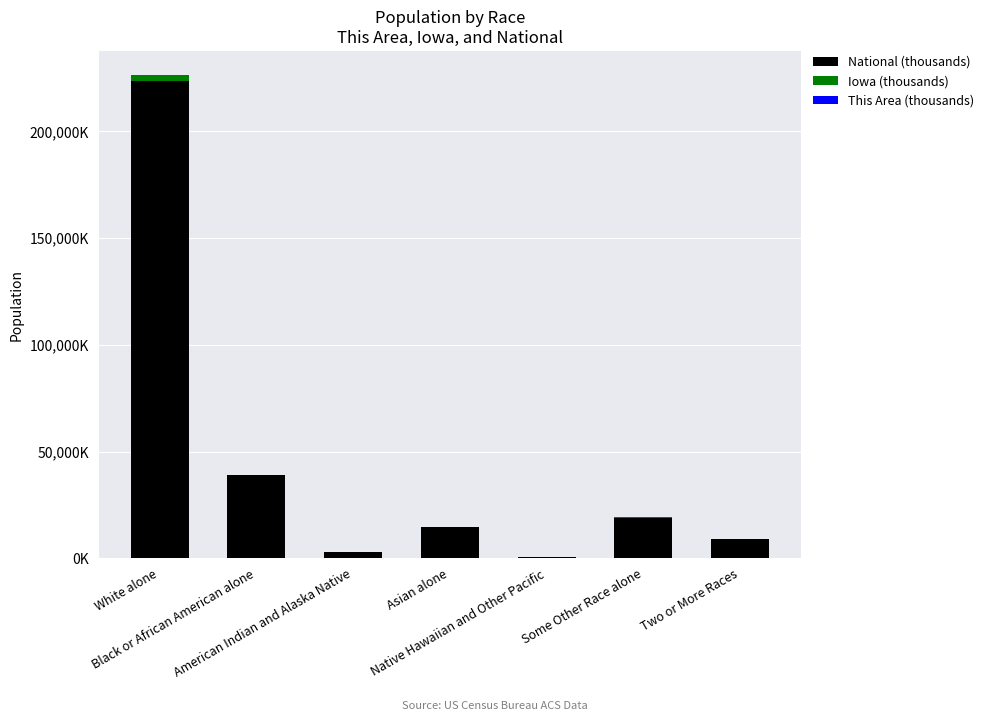

The value of This Area (thousands) at White alone is 9.3. True or false?

False